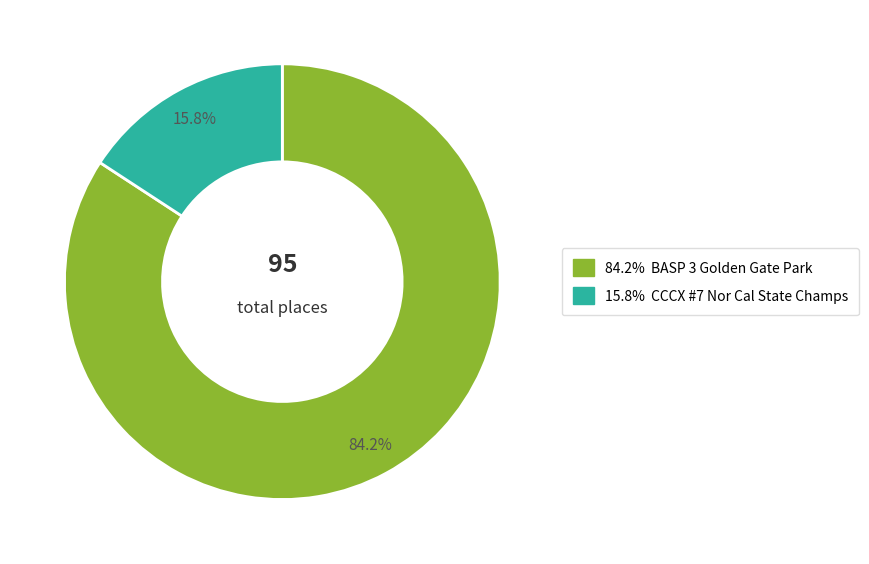

How many segments does this pie chart have?

2